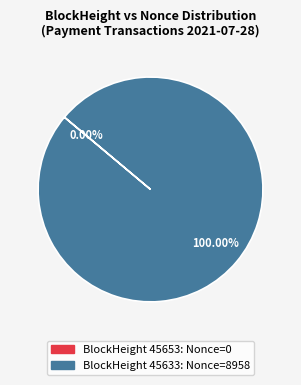

Does any single category account for the majority?

Yes